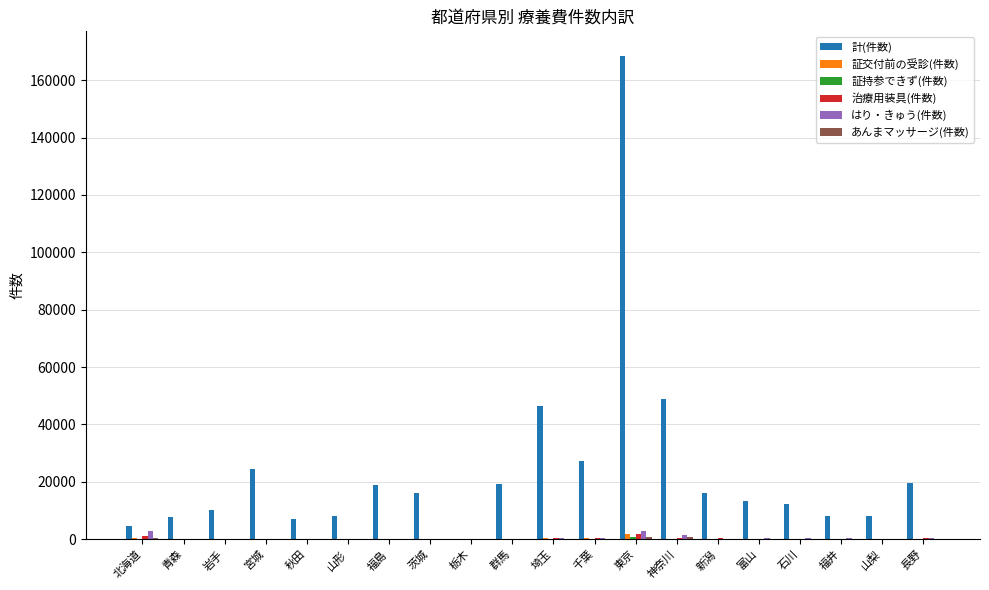

Which series has the largest total across all categories?

計(件数)